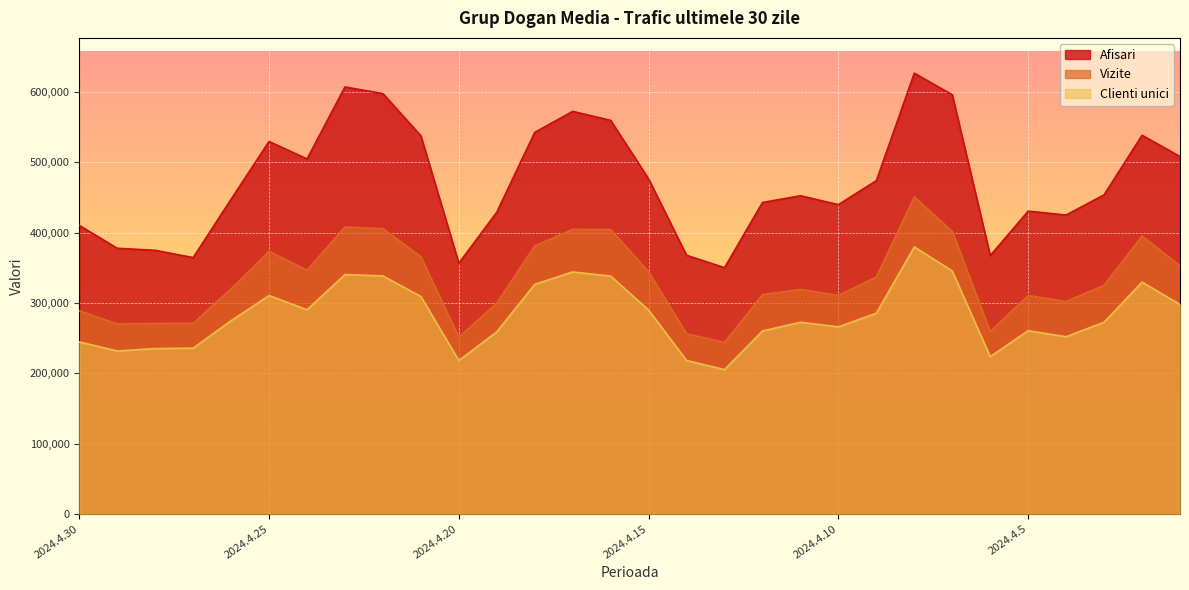

The value of Clienti unici at 2024.4.22 is 457189. True or false?

False